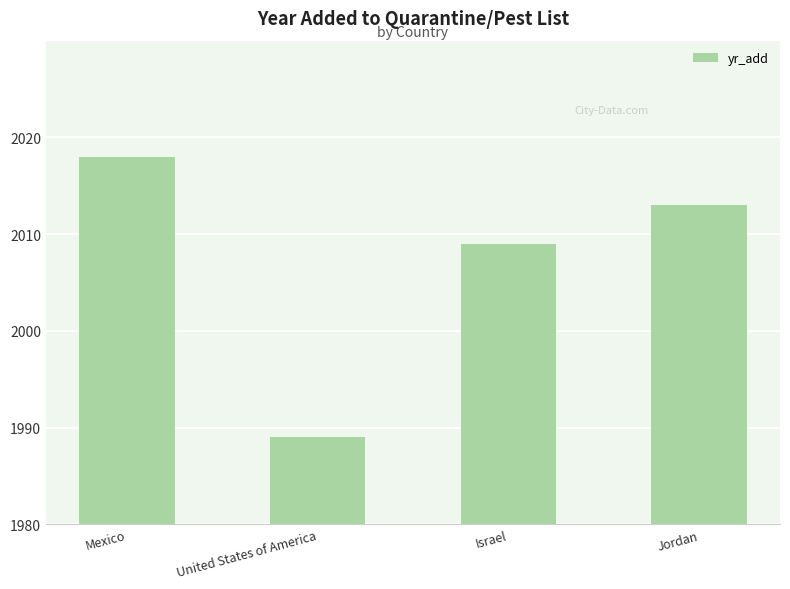

Which label corresponds to the largest value in the chart?

Mexico